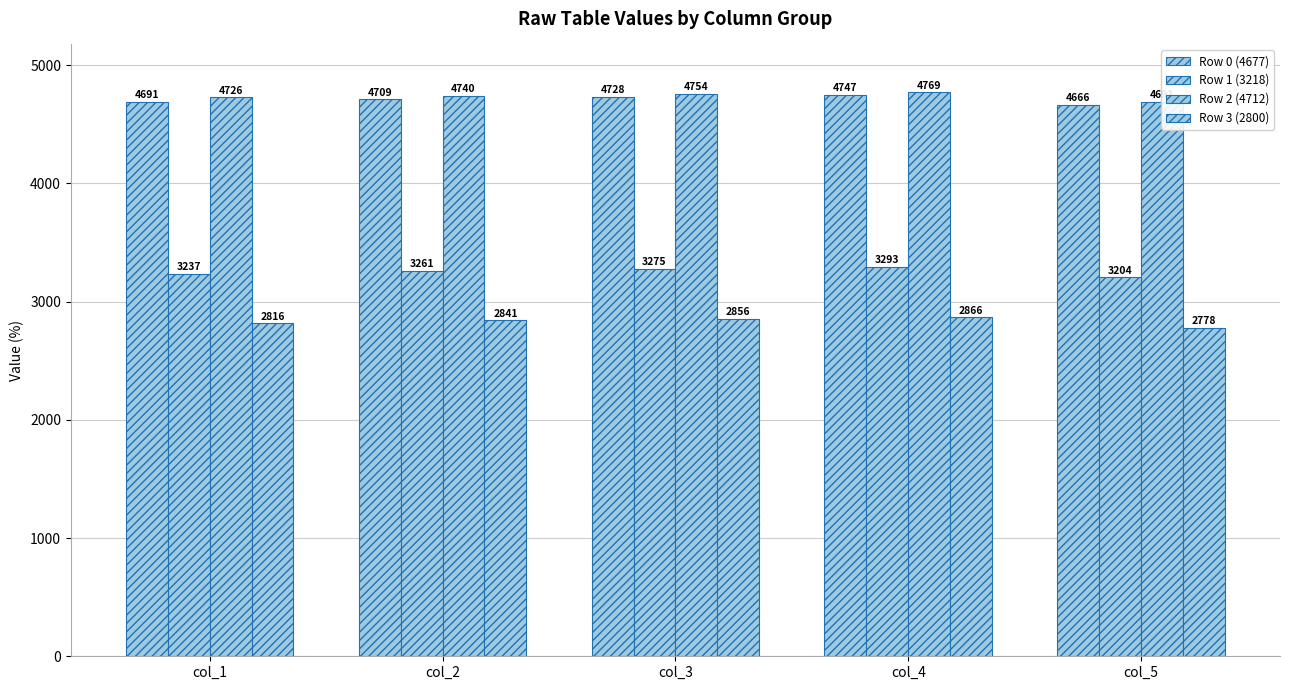

What is the smallest value displayed?

2778